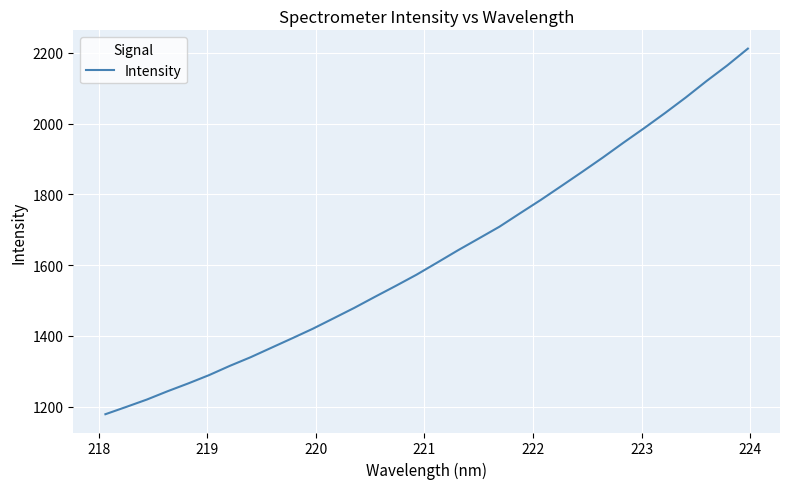

What is the smallest value displayed?

1178.2